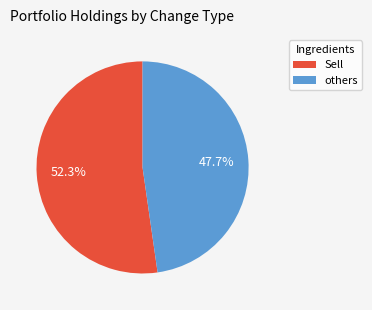

Is there any slice that represents more than half of the pie?

Yes